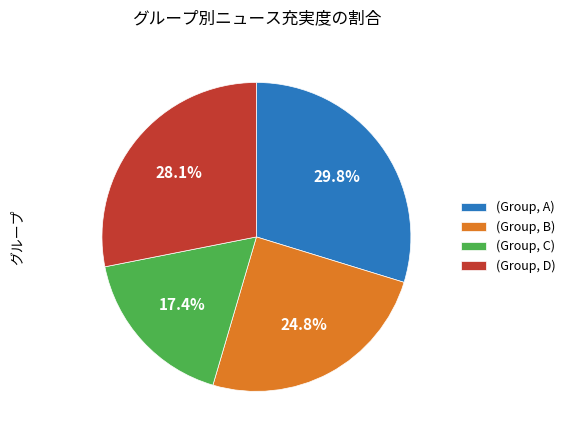

Does (Group, A) represent more than half of the total?

No